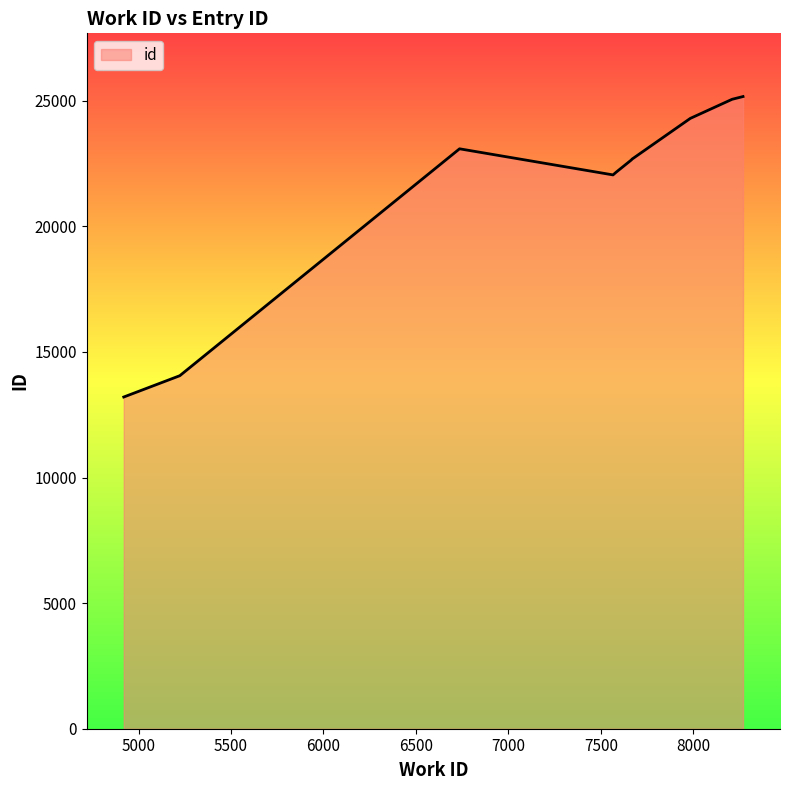

What is the difference between the maximum and minimum values?

11960